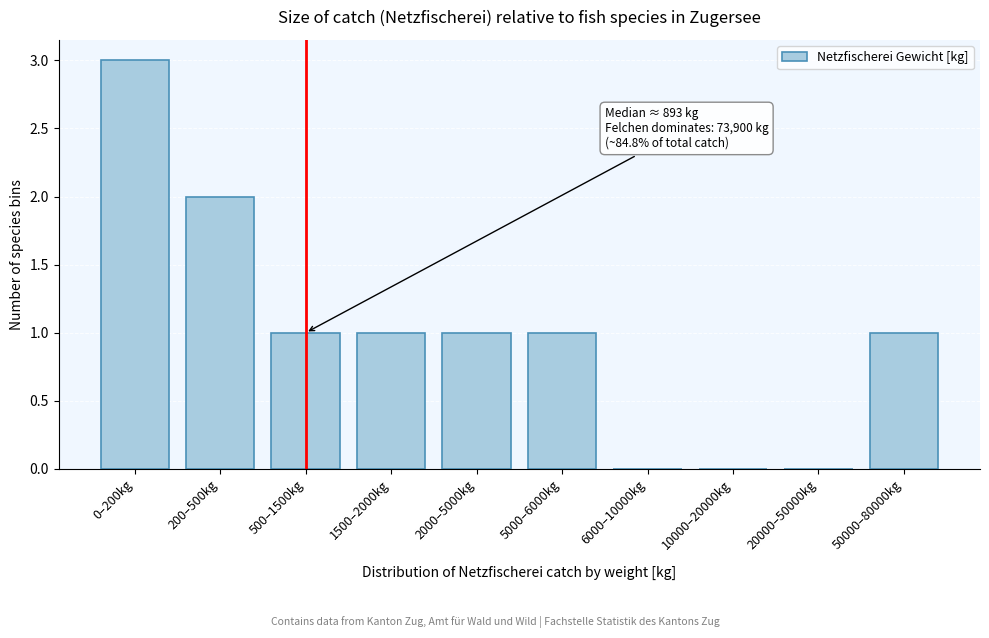

Reading left to right, what are all the values shown in this chart?

0–200kg=3	200–500kg=2	500–1500kg=1	1500–2000kg=1	2000–5000kg=1	5000–6000kg=1	6000–10000kg=0	10000–20000kg=0	20000–50000kg=0	50000–80000kg=1